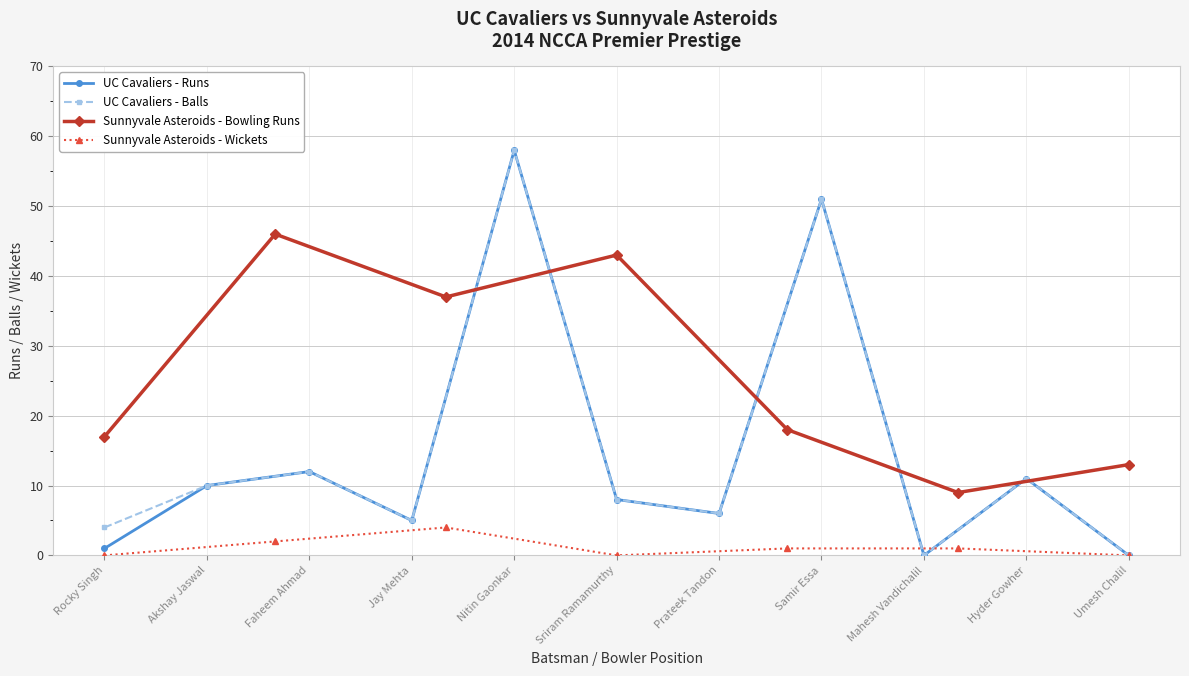

Is it true that UC Cavaliers - Runs equals 51 at Samir Essa?

True